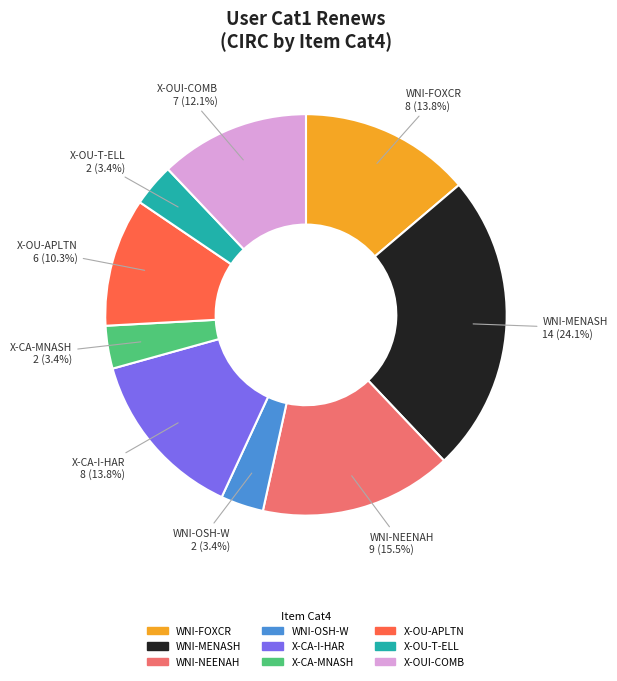

Is there any slice that represents more than half of the pie?

No